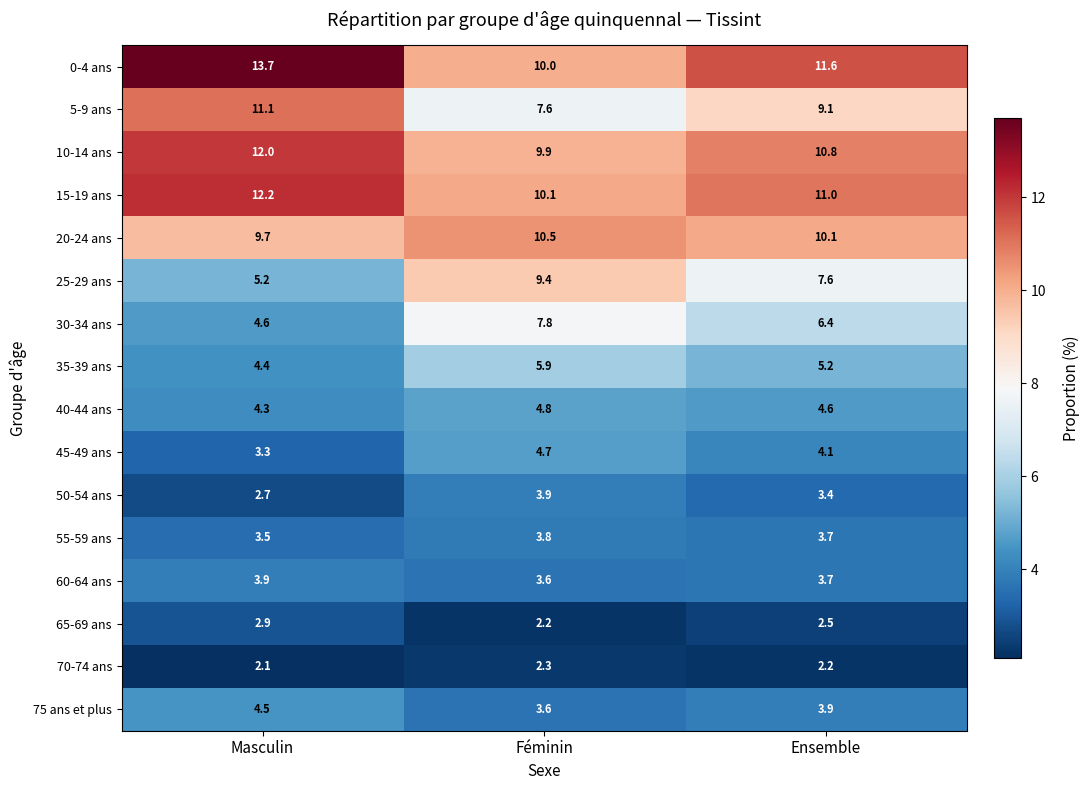

Which series has the largest total across all categories?

0-4 ans